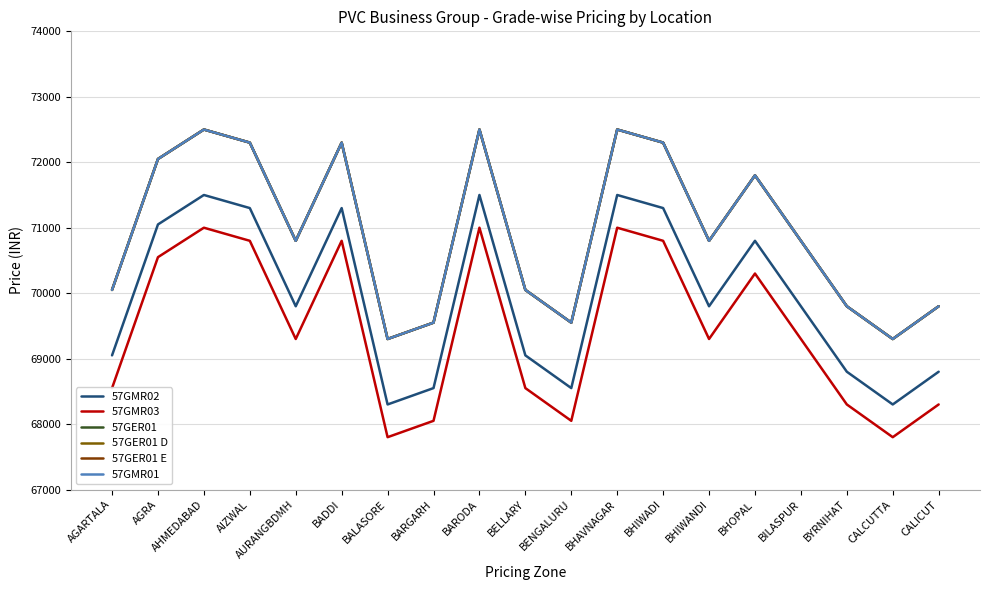

At how many categories does at least one series exceed 70819?

8